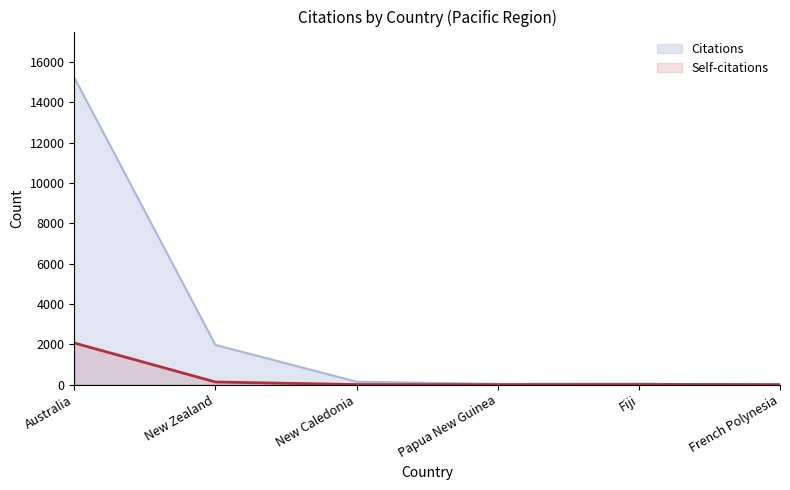

Is the value of Citations at Fiji greater than the value of Self-citations at Fiji?

Yes